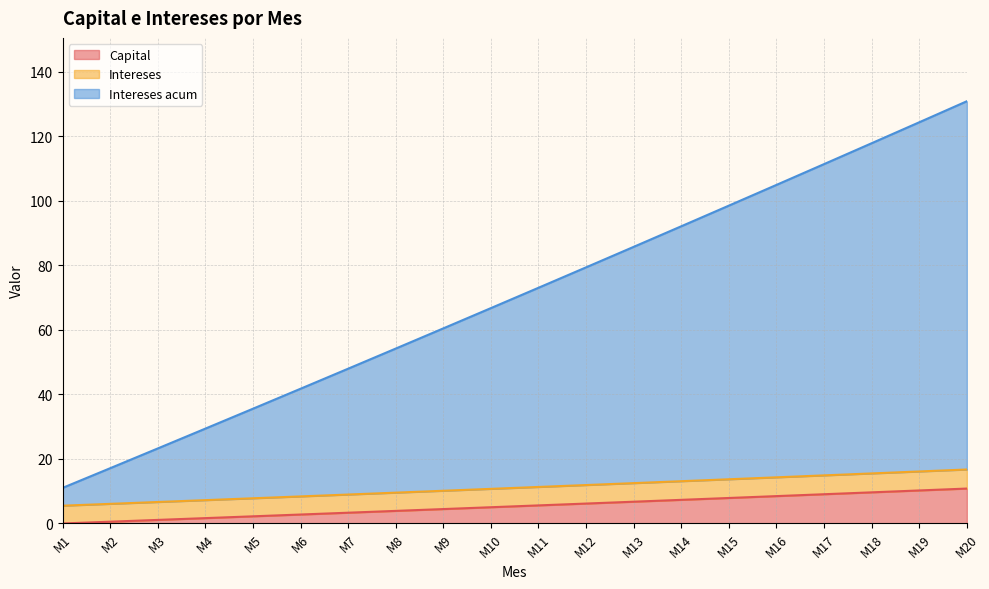

Which series has the widest spread of values?

Intereses acum